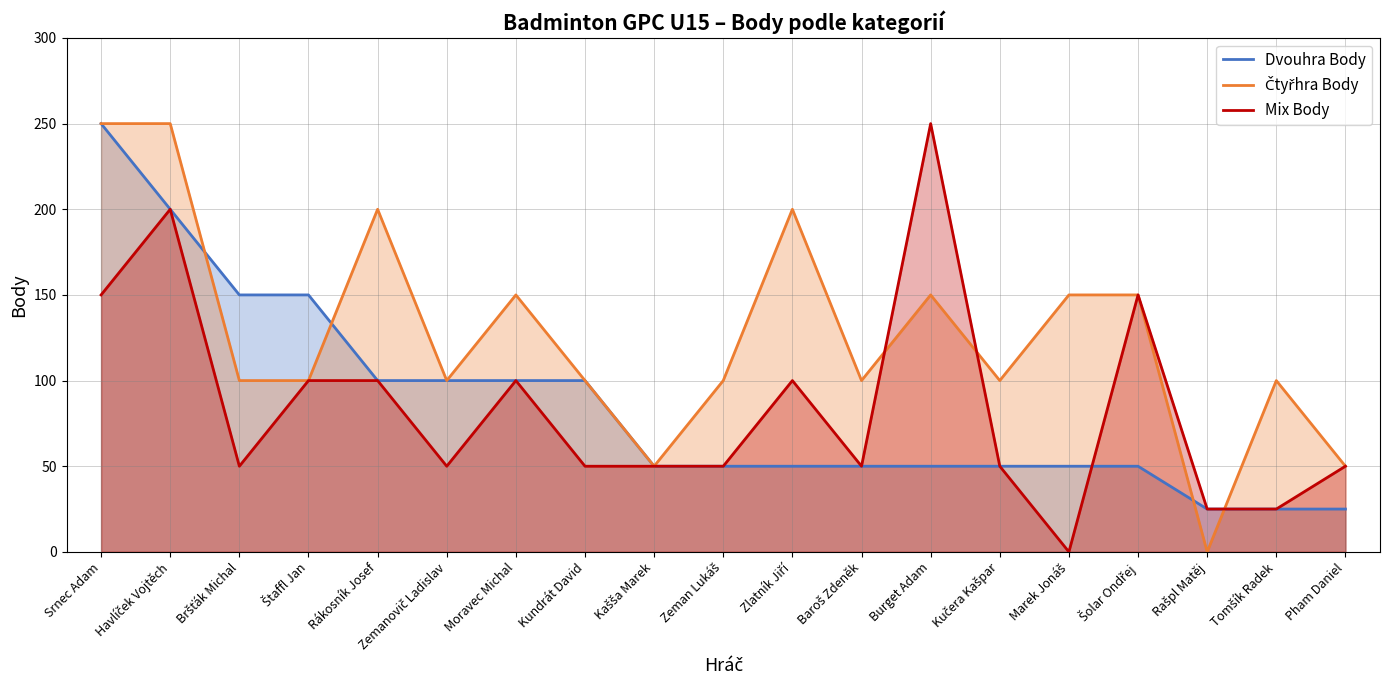

How many positive values does the Mix Body series have?

18